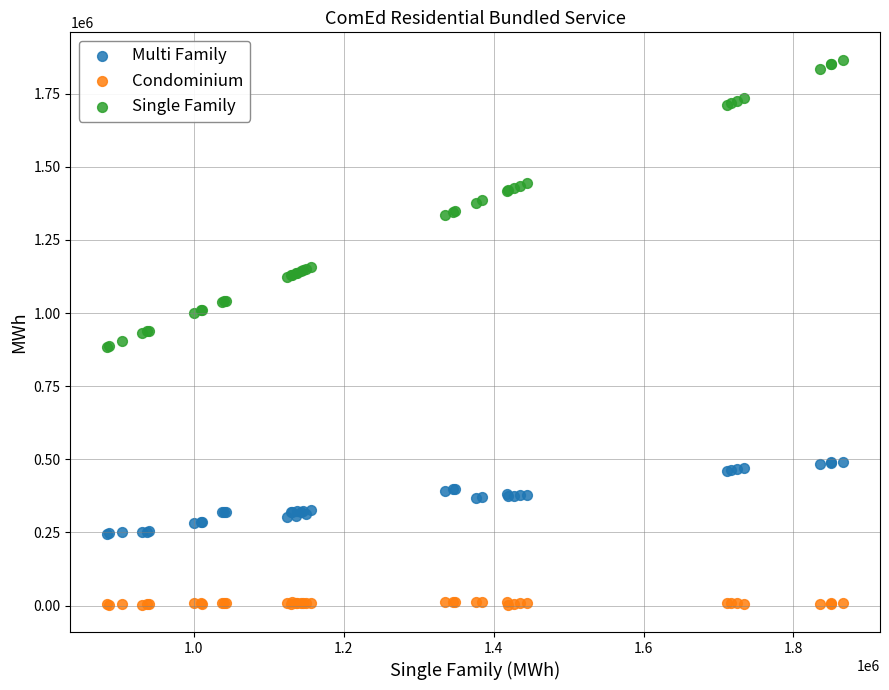

Which series has the widest spread of Y values?

Single Family